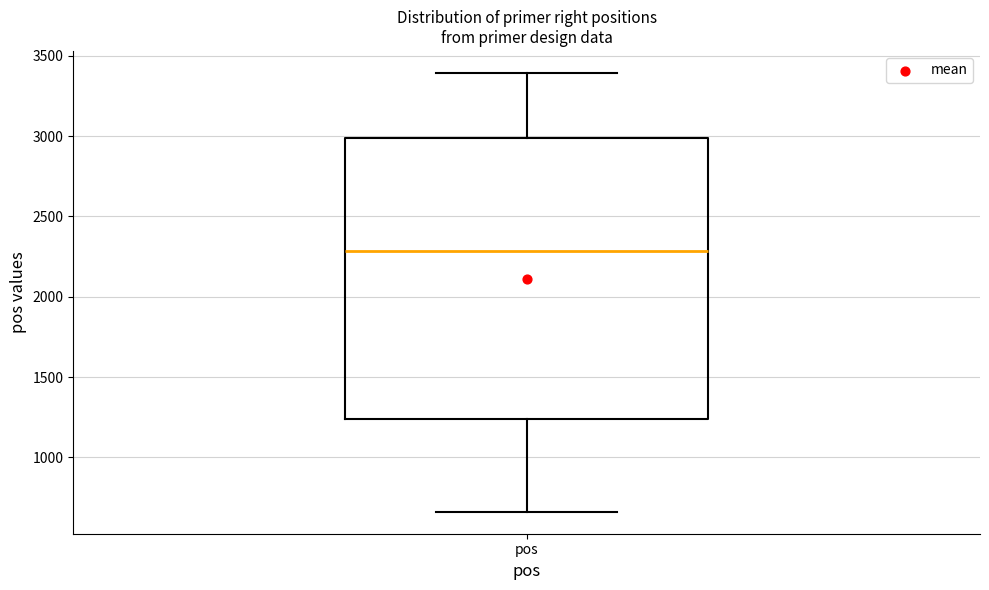

Read this box plot against the y-axis: the position of the median line, the range covered by the box, and the ends of both whiskers. The values are not printed on the chart, so give them approximately, as read against the axis.

median 2300, box 1250 to 3000, whiskers 650 to 3400